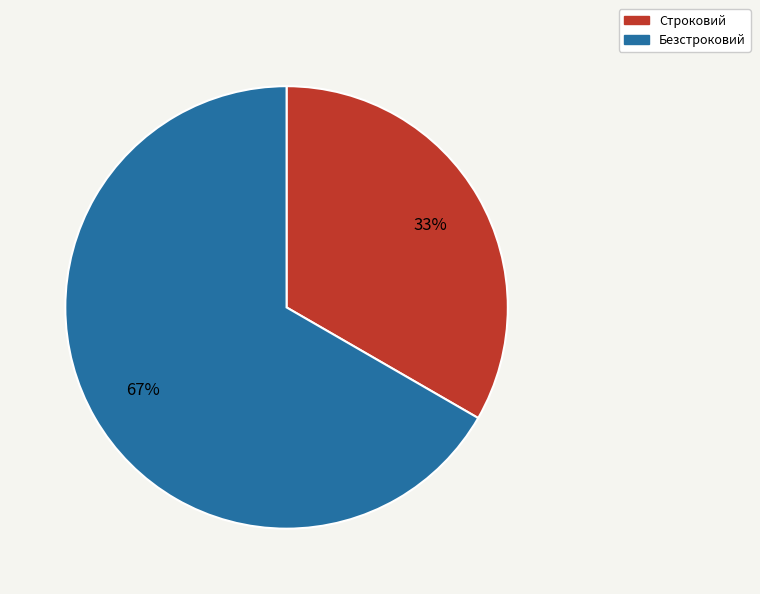

Combined, do Строковий and Безстроковий account for over 50%?

Yes